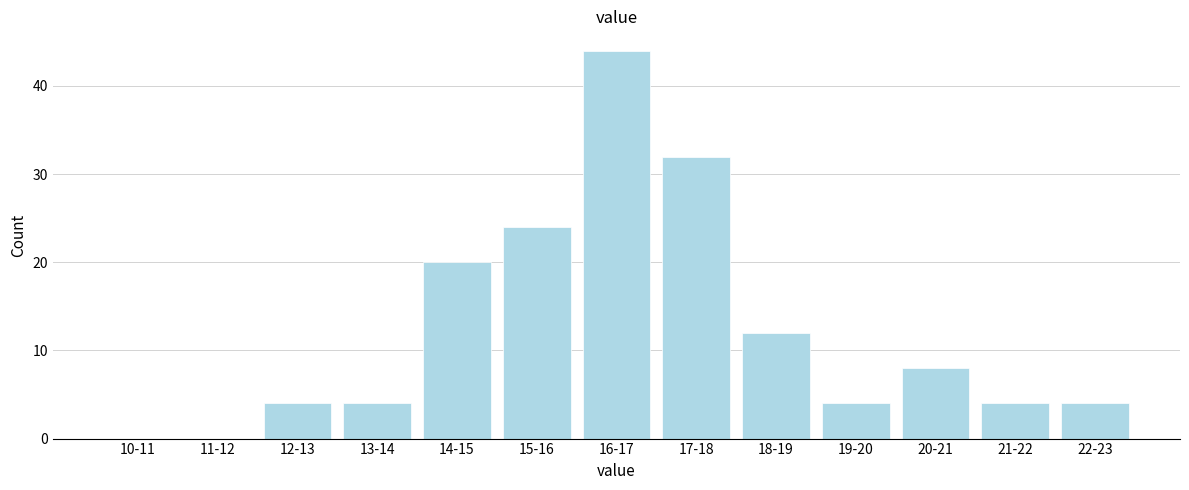

Reading left to right, extract all data points from this chart.

10-11=0	11-12=0	12-13=4	13-14=4	14-15=20	15-16=24	16-17=44	17-18=32	18-19=12	19-20=4	20-21=8	21-22=4	22-23=4